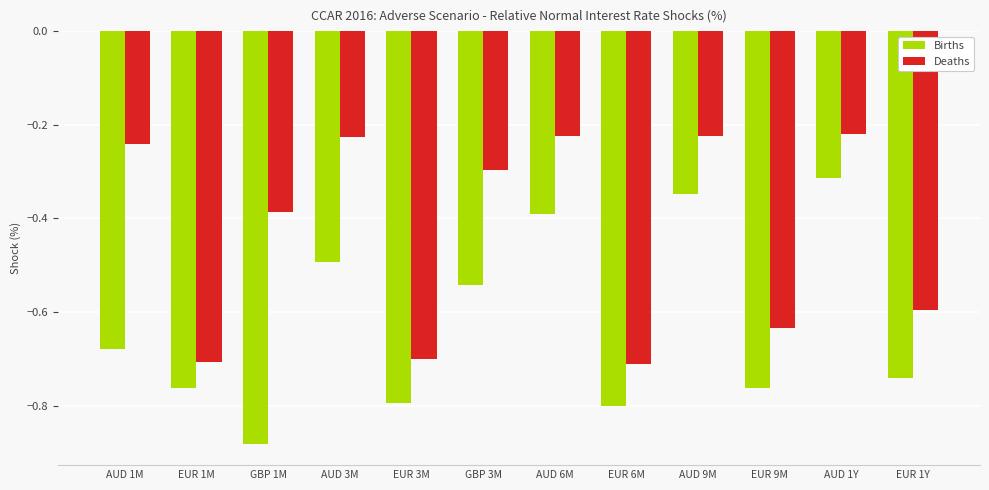

Is the value of Deaths at EUR 9M greater than the value of Births at AUD 9M?

No